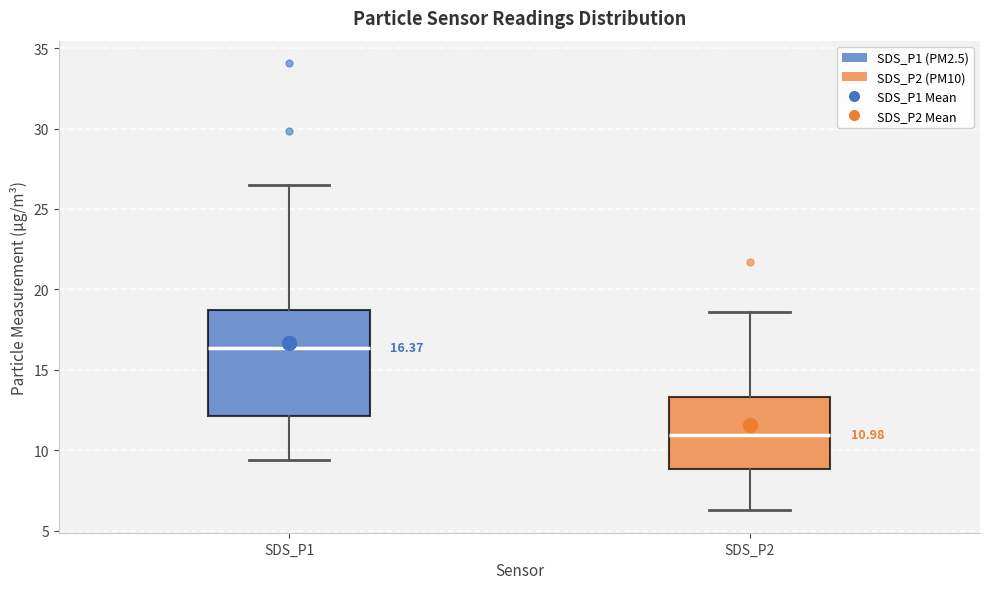

Which box has the lowest median line?

SDS_P2